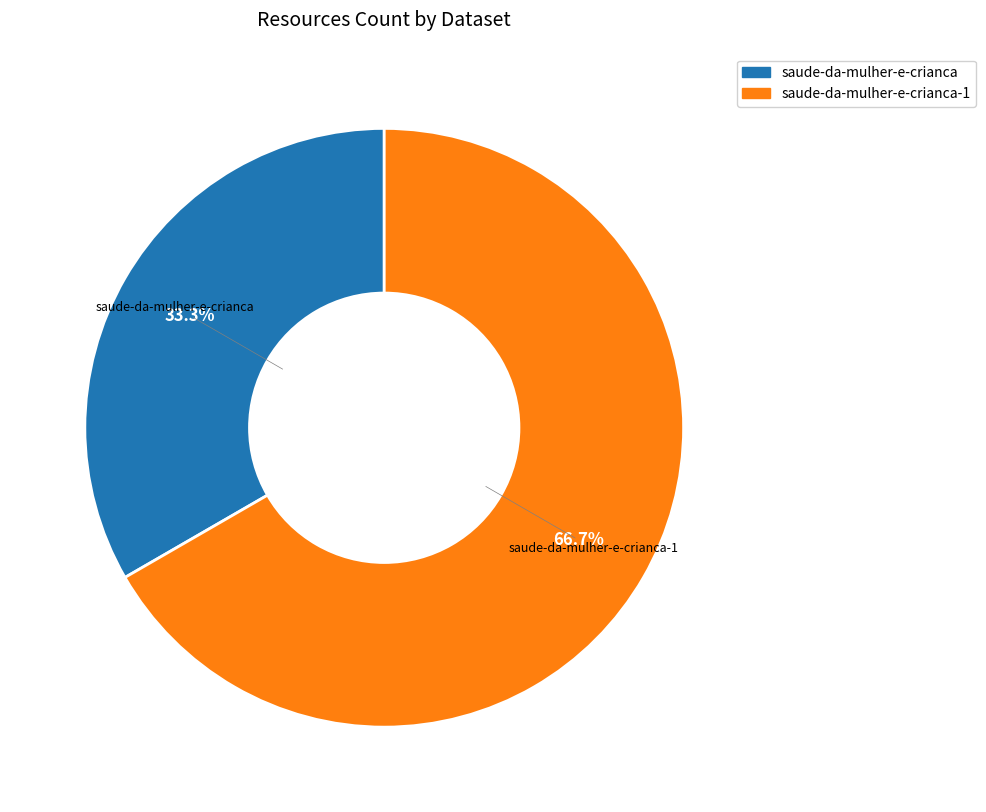

Does any single category account for the majority?

Yes